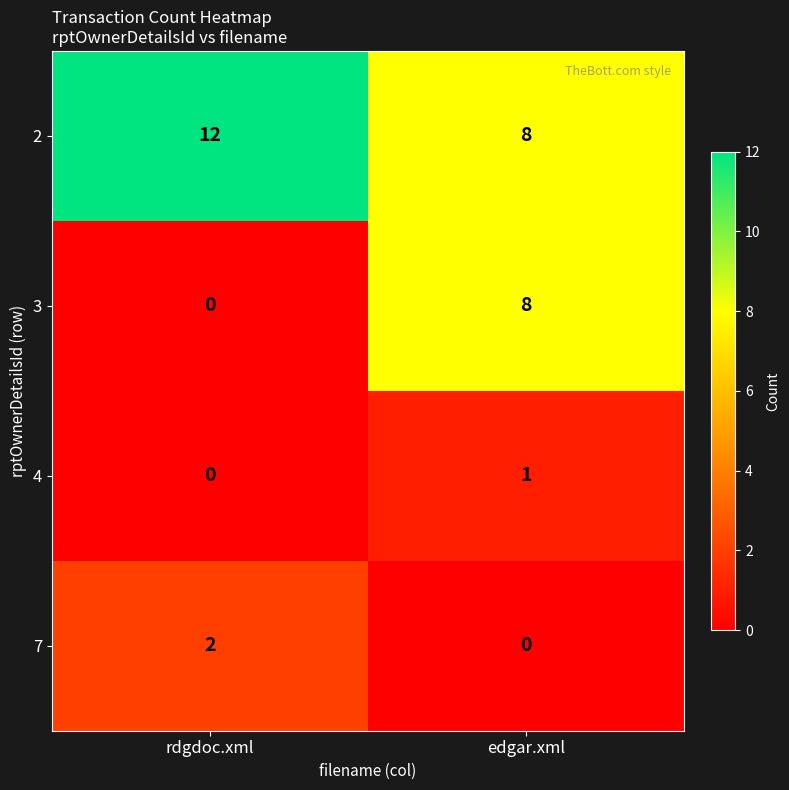

Is it true that 7 equals 3 at rdgdoc.xml?

False